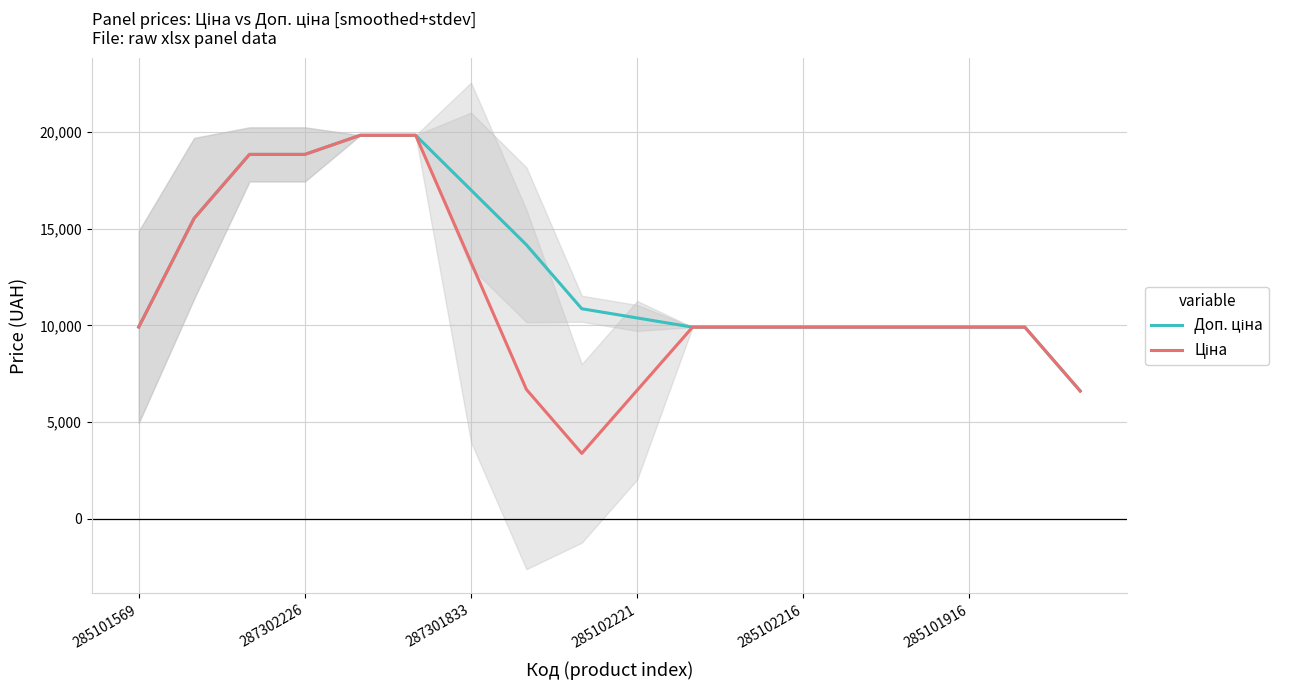

Where is Доп. ціна nearest to the value 13218?

7